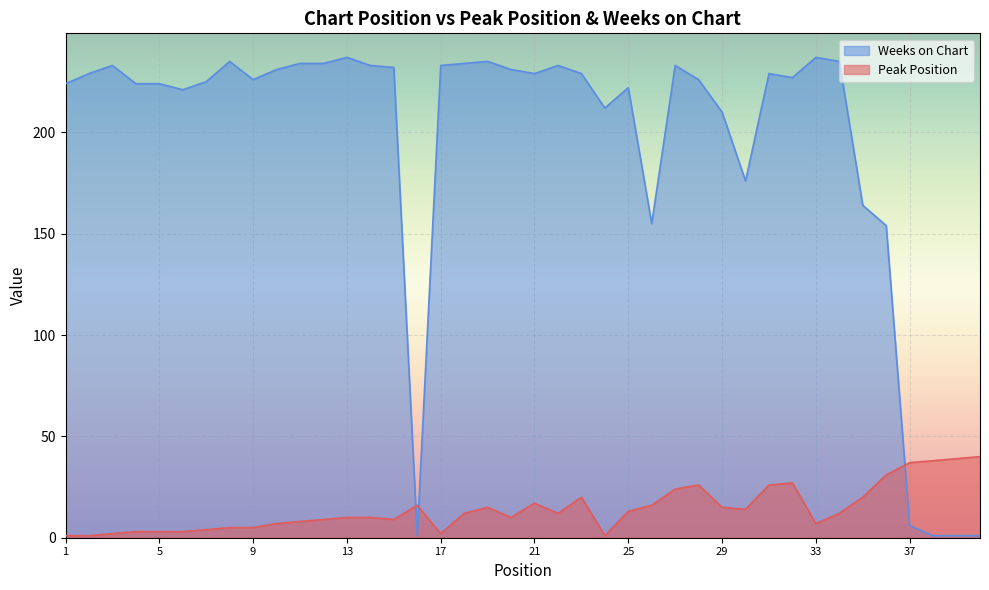

How many values in the Peak Position series exceed 12?

18